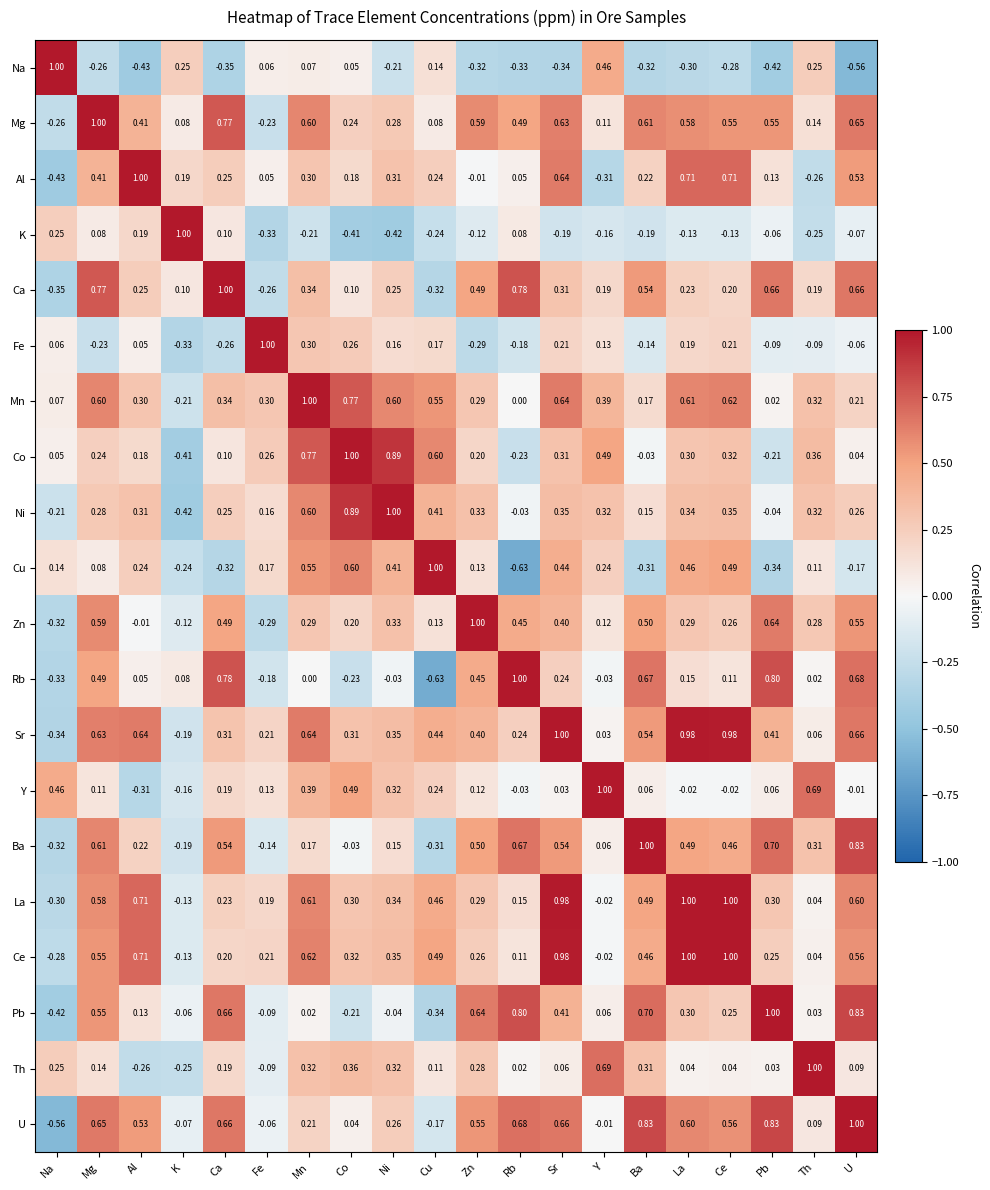

Which category has the lowest value in the Na series?

U